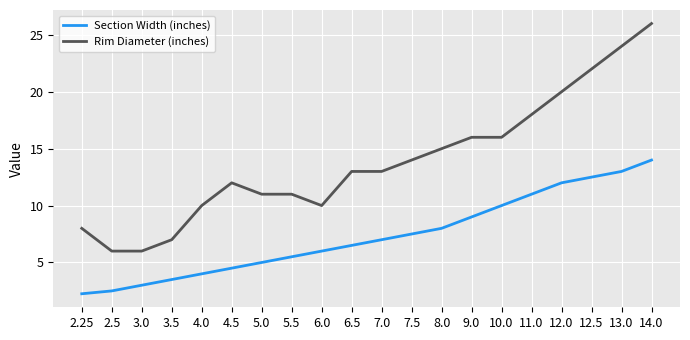

True or false: Section Width (inches) and Rim Diameter (inches) cross at least once.

False